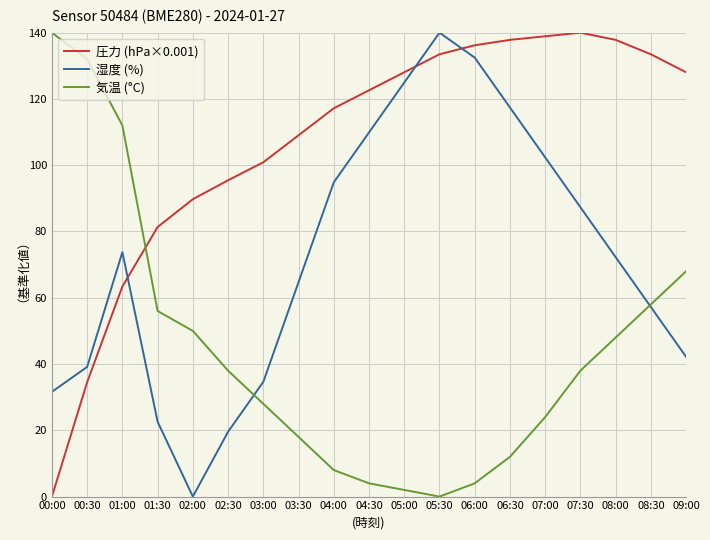

Which series has the largest total across all categories?

圧力 (hPa×0.001)